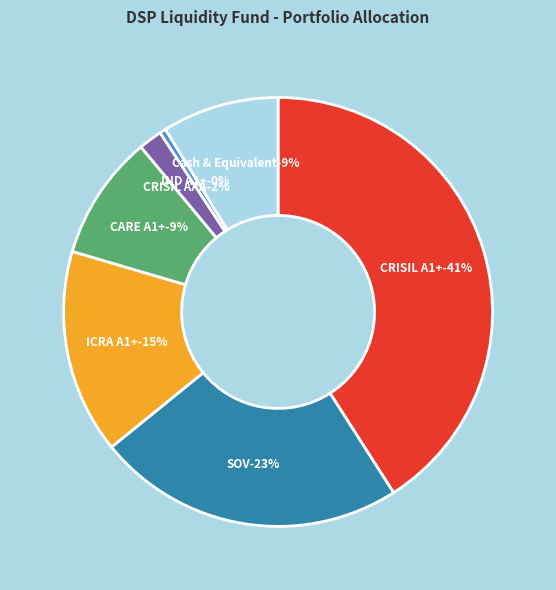

How many slices are in this pie chart?

7